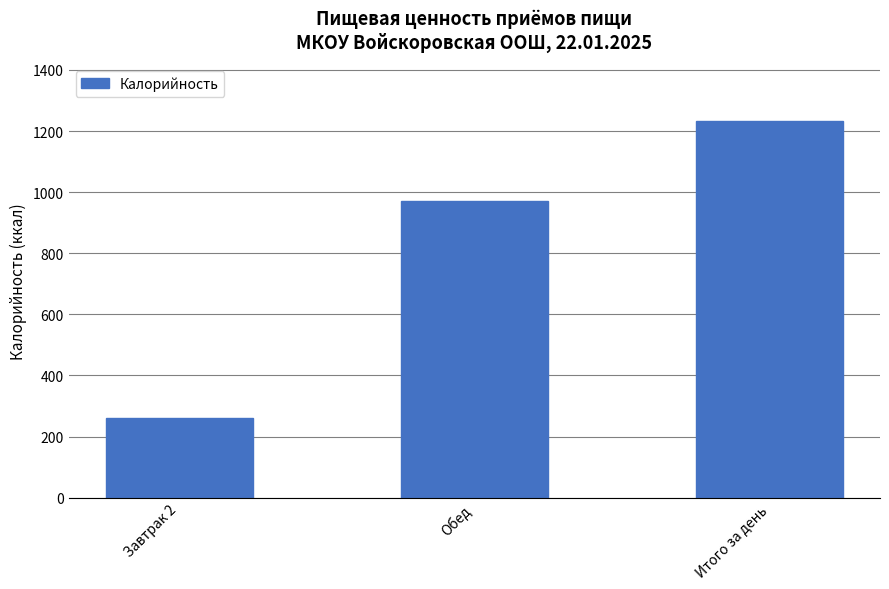

What is the sum of the values at Итого за день and Завтрак 2?

1495.3